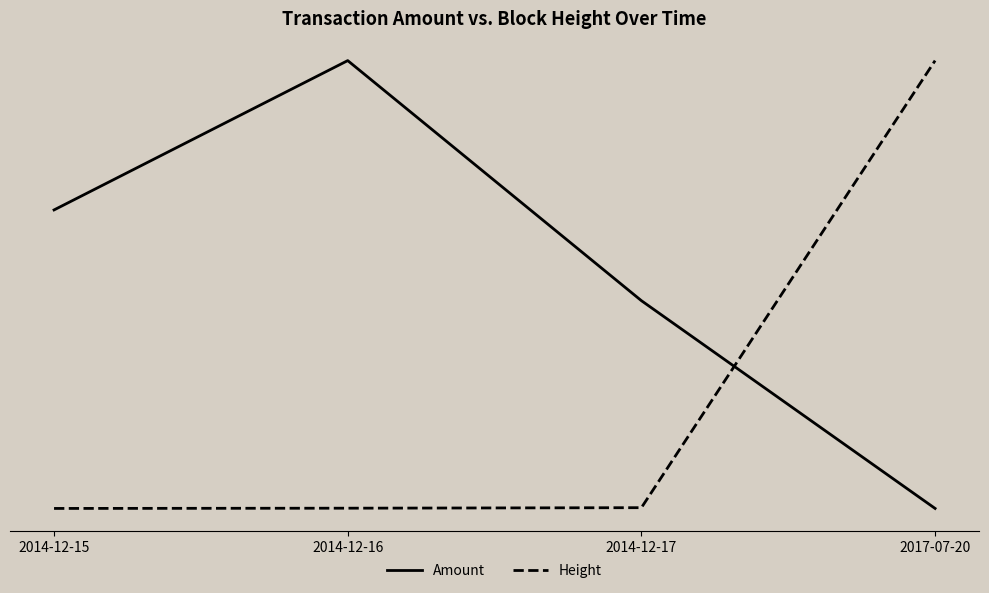

At 2017-07-20, list the series in order from smallest to largest.

Amount, Height